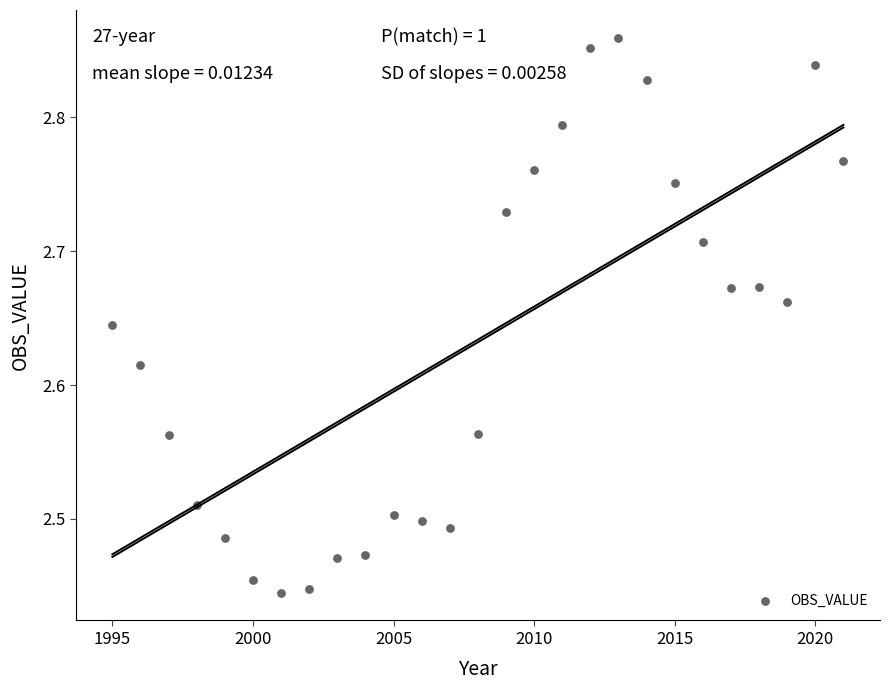

What is the range of X values (max minus min)?

26.0